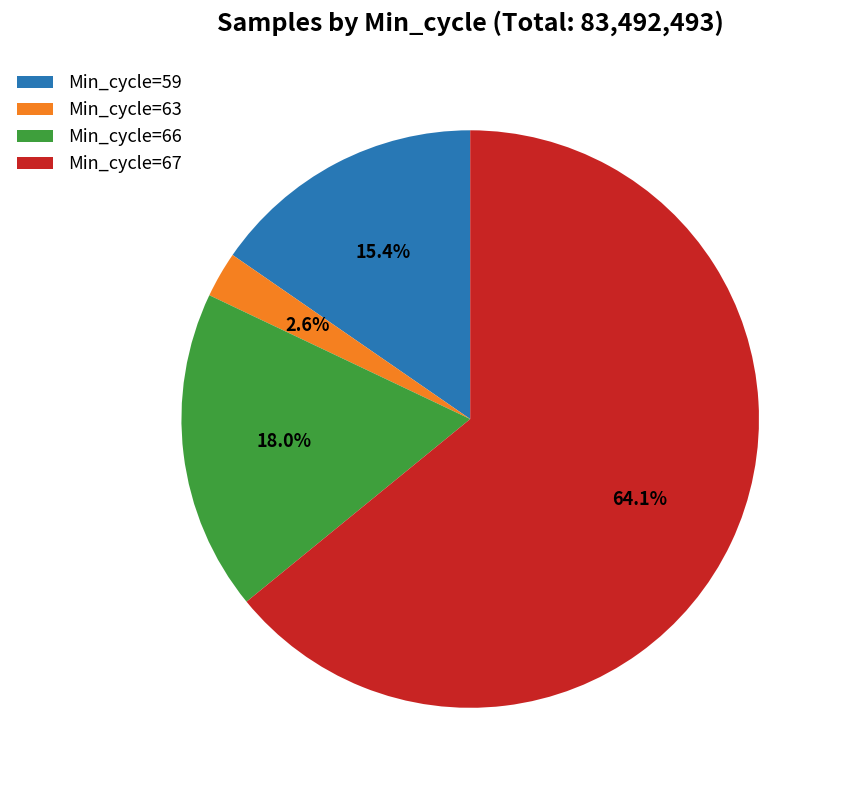

Rank the categories by value from highest to lowest.

Min_cycle=67, Min_cycle=66, Min_cycle=59, Min_cycle=63